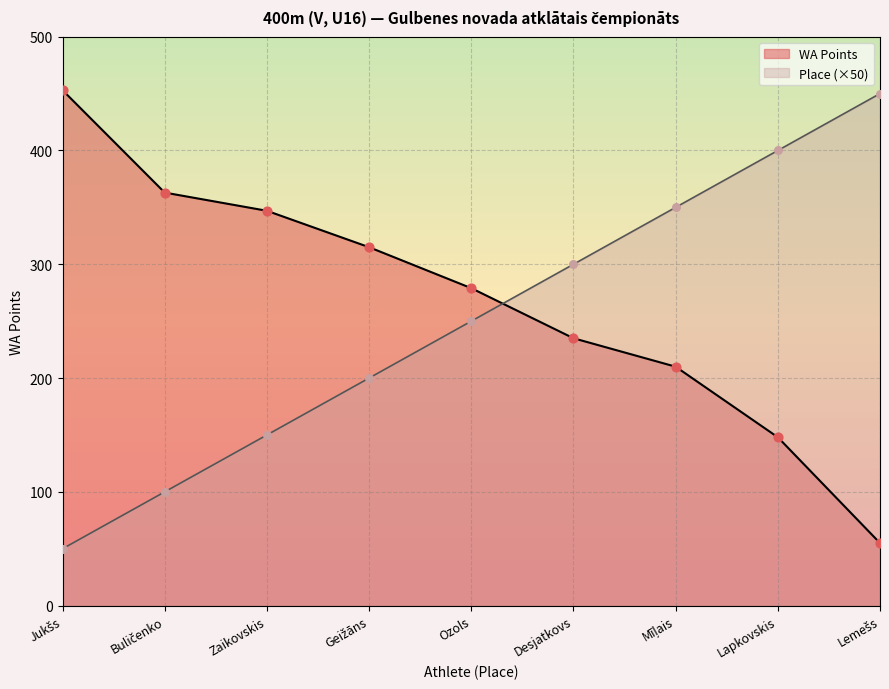

What is the total value across all series at Geižāns?

515